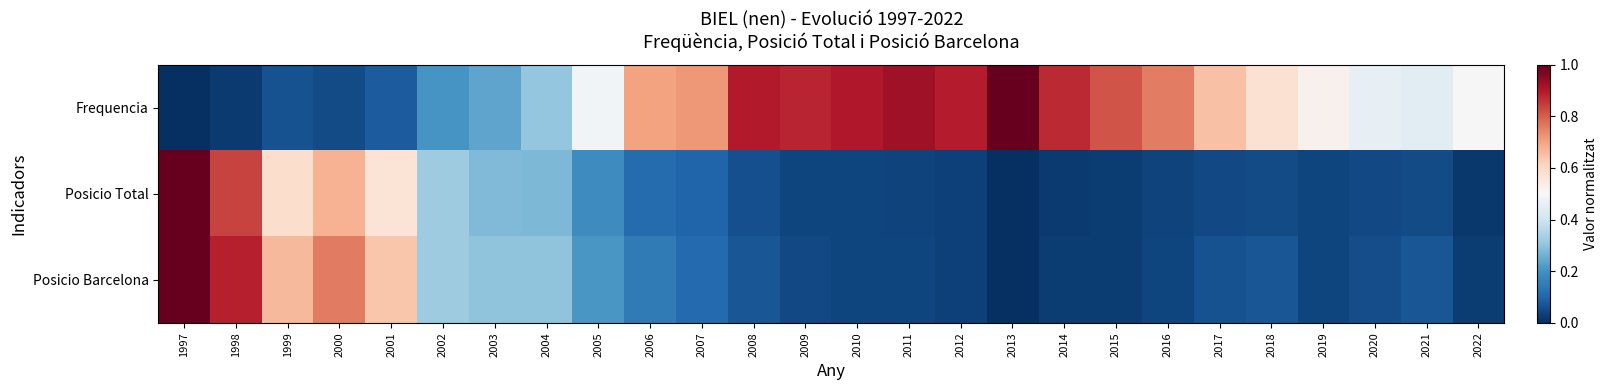

Which category has the highest value across all series?

2013